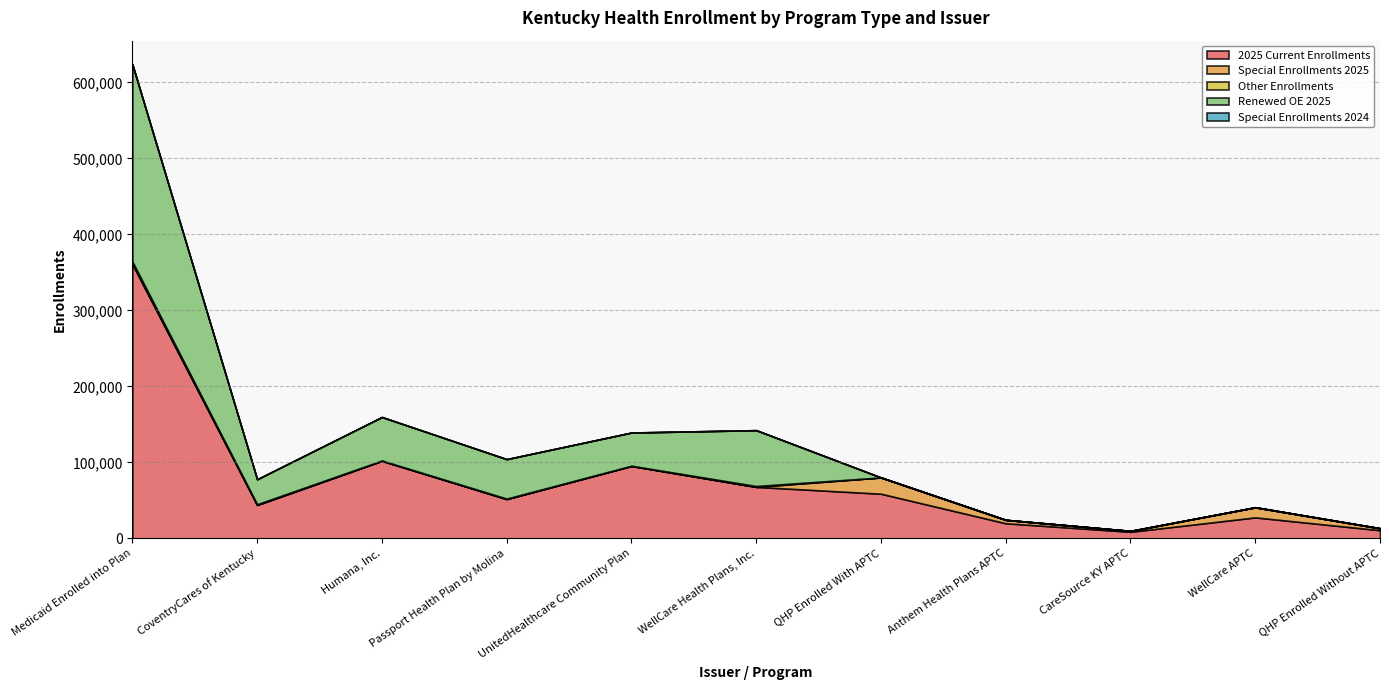

Which series has the largest range (max minus min)?

2025 Current Enrollments